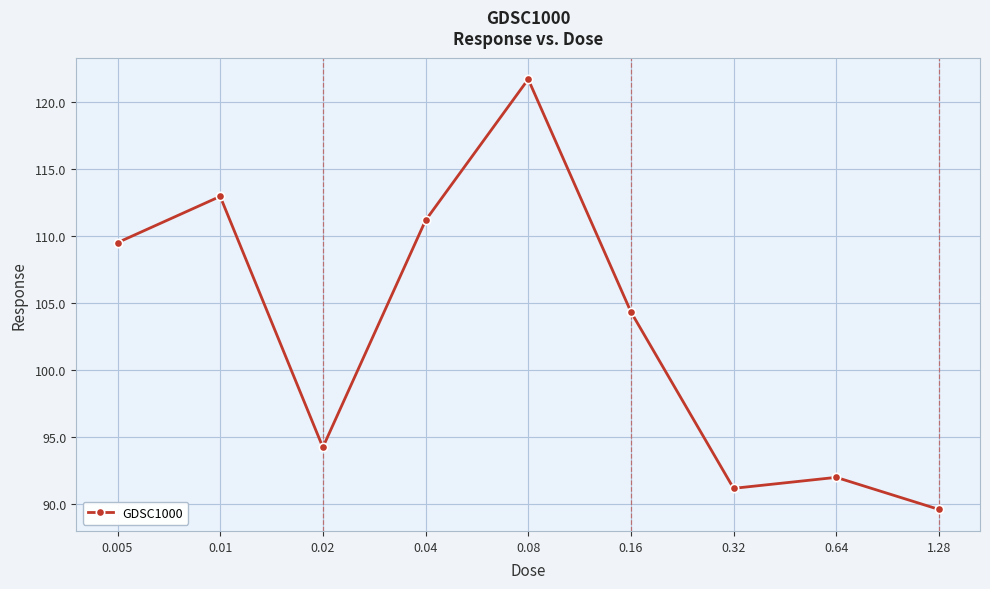

True or false: the data shows 61.2 at 0.16.

False